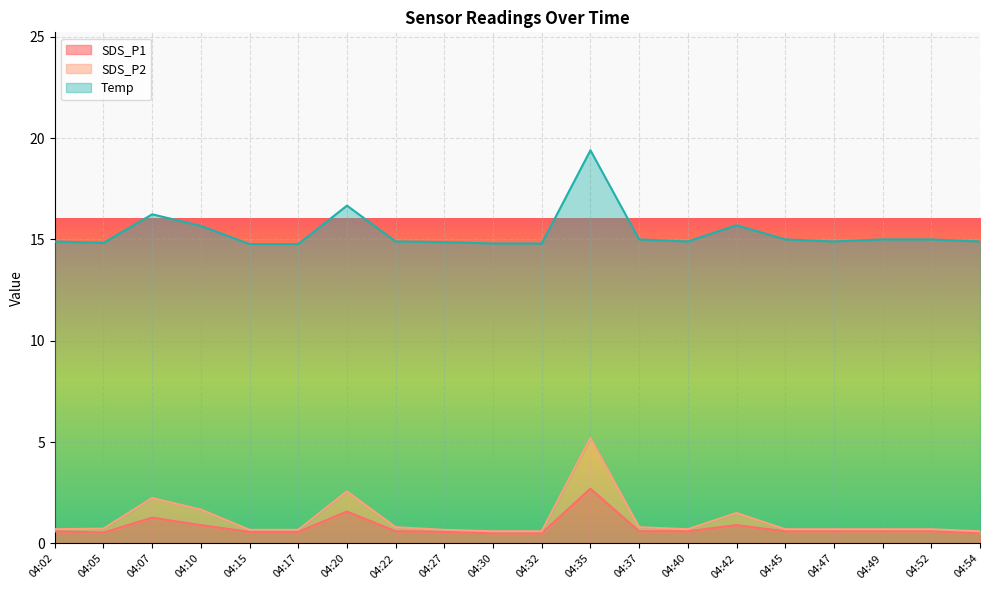

What is the maximum value for SDS_P1?

2.7